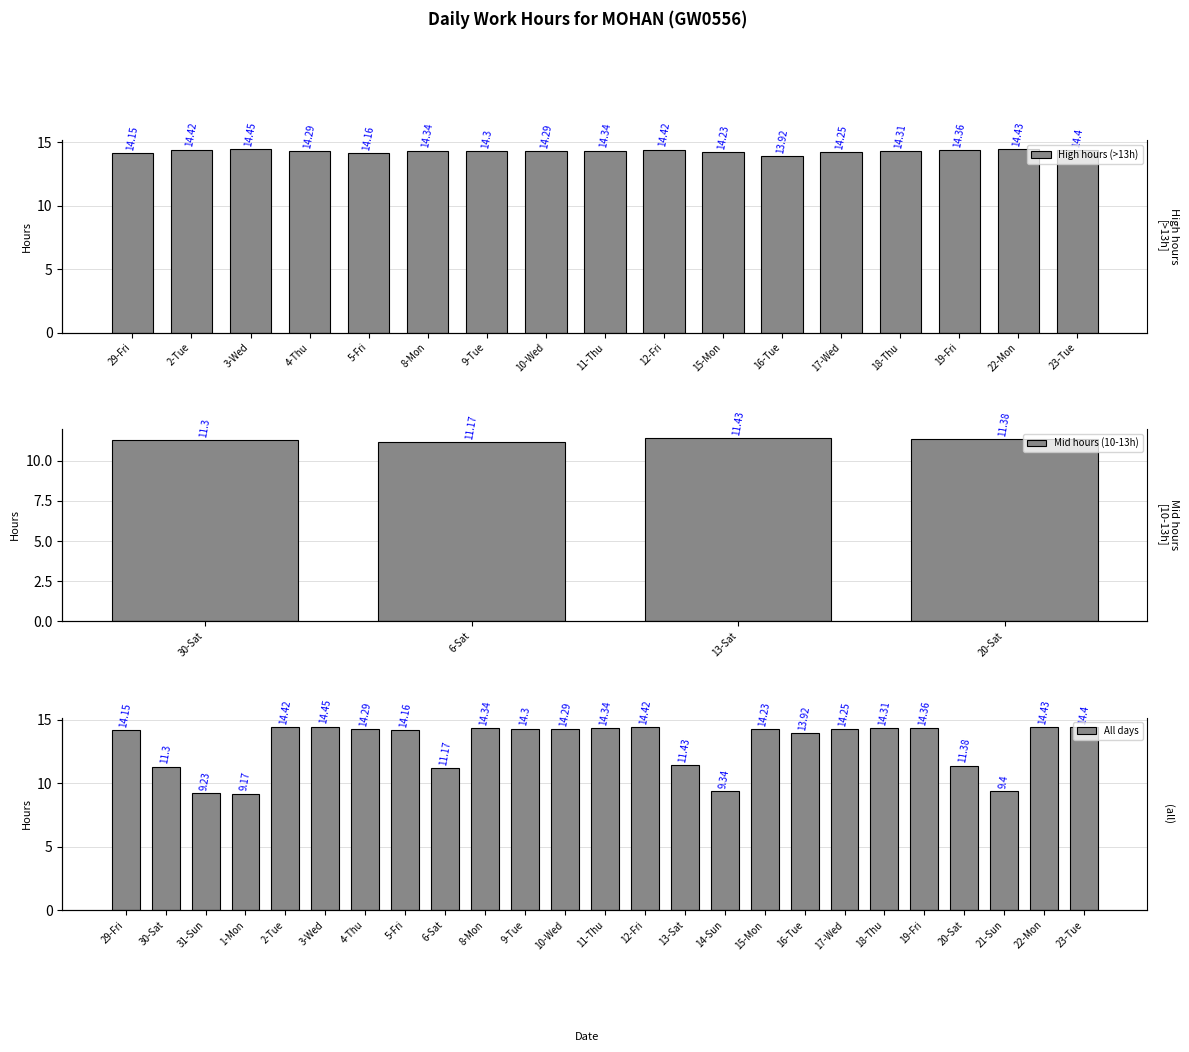

What is the smallest value displayed?

9.2